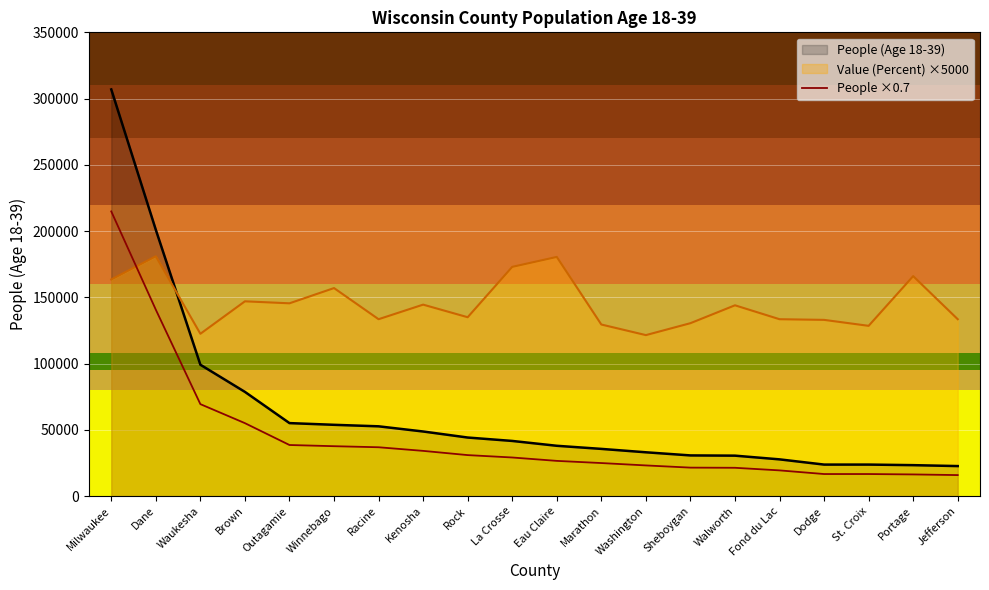

The chart shows a value of 16353.4 at Portage. True or false?

True